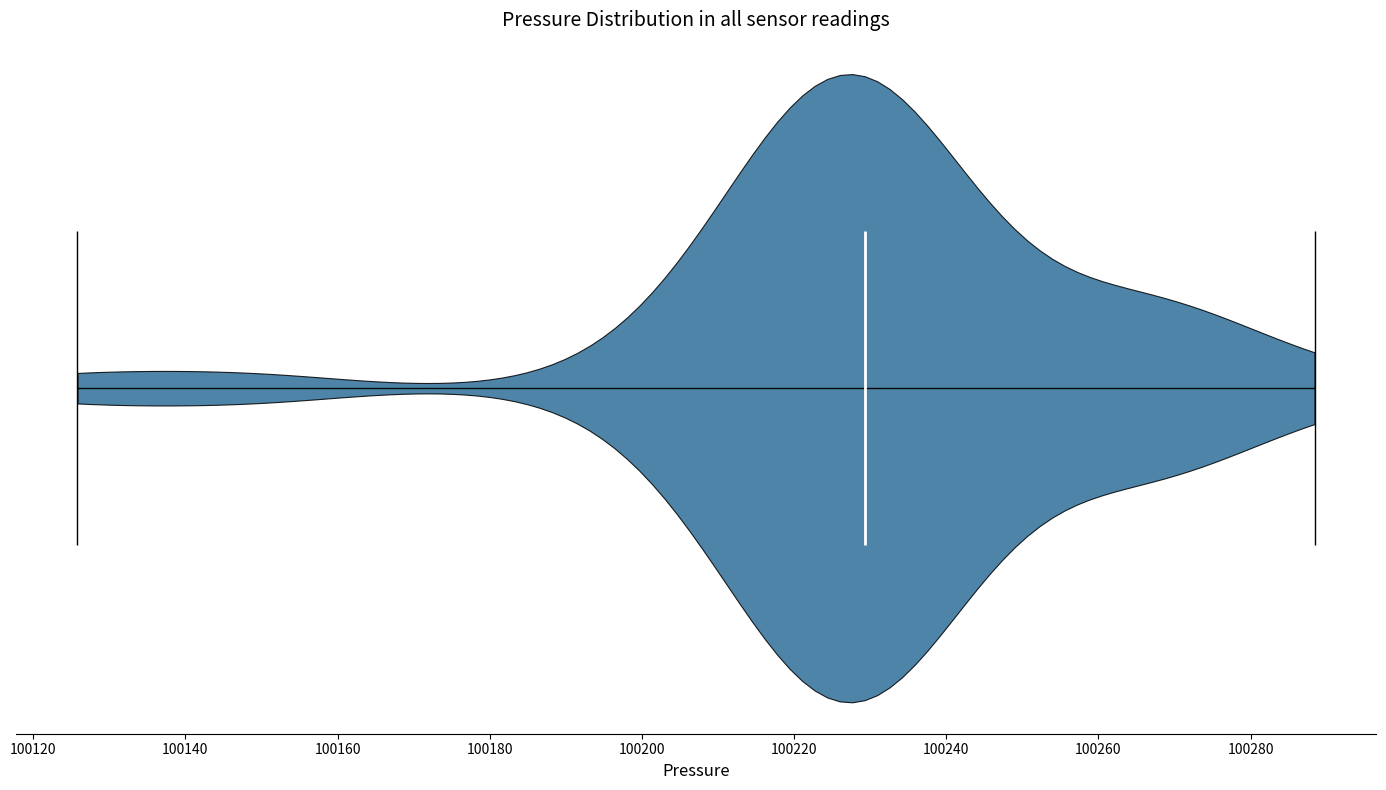

Read this violin plot against the x-axis: where its median line is, and the lowest and highest points the violin reaches. The values are not printed on the chart, so give them approximately, as read against the axis.

median line 100230, lowest point 100126, highest point 100288